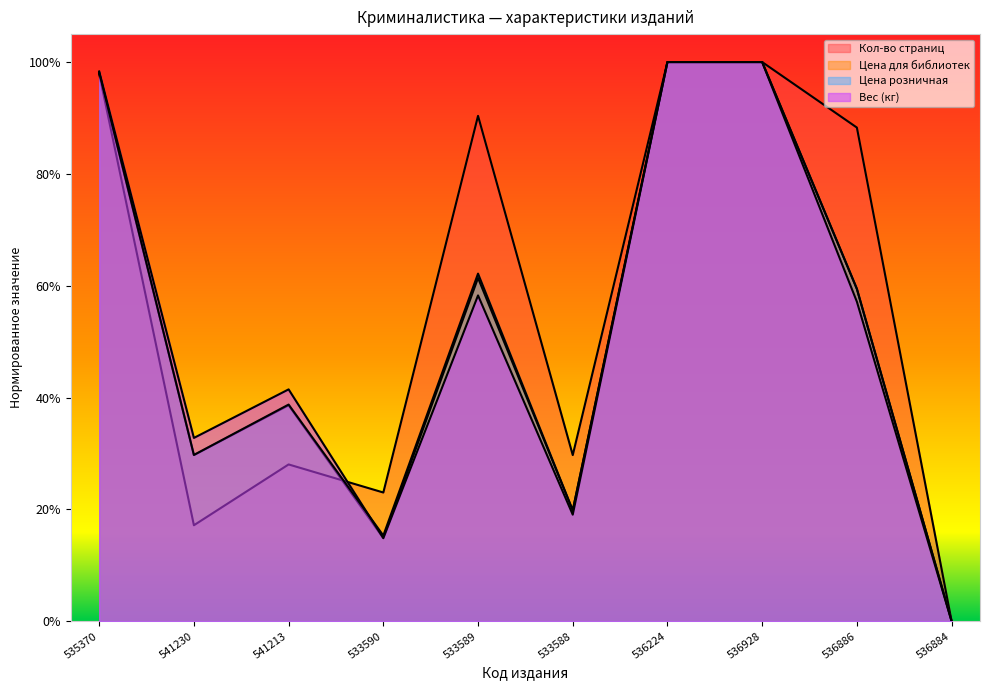

Reading right to left, extract all data points from this chart.

Кол-во страниц: 536884=0.0	536886=0.9	536928=1.0	536224=1.0	533588=0.3	533589=0.9	533590=0.2	541213=0.3	541230=0.2	535370=1.0
Цена для библиотек: 536884=0.0	536886=0.6	536928=1.0	536224=1.0	533588=0.2	533589=0.6	533590=0.1	541213=0.4	541230=0.3	535370=1.0
Цена розничная: 536884=0.0	536886=0.6	536928=1.0	536224=1.0	533588=0.2	533589=0.6	533590=0.2	541213=0.4	541230=0.3	535370=1.0
Вес (кг): 536884=0.0	536886=0.6	536928=1.0	536224=1.0	533588=0.2	533589=0.6	533590=0.1	541213=0.4	541230=0.3	535370=1.0